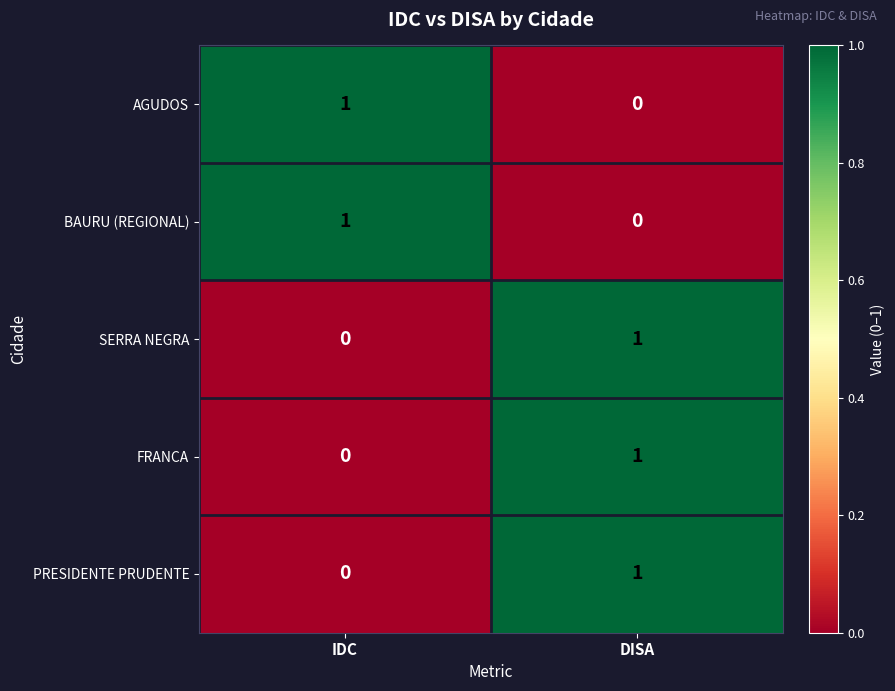

Which category has the highest value in the AGUDOS series?

IDC